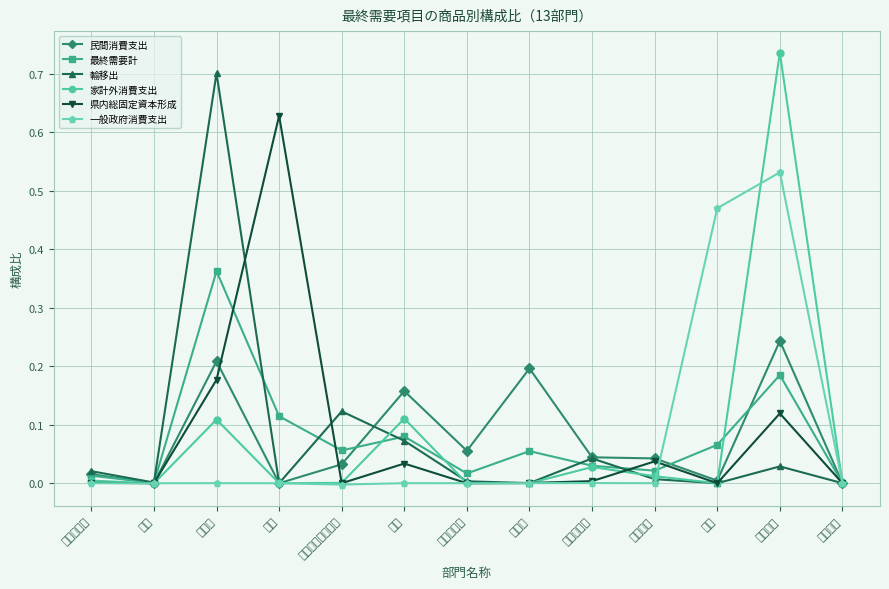

What is the average value of the 最終需要計 series?

0.1